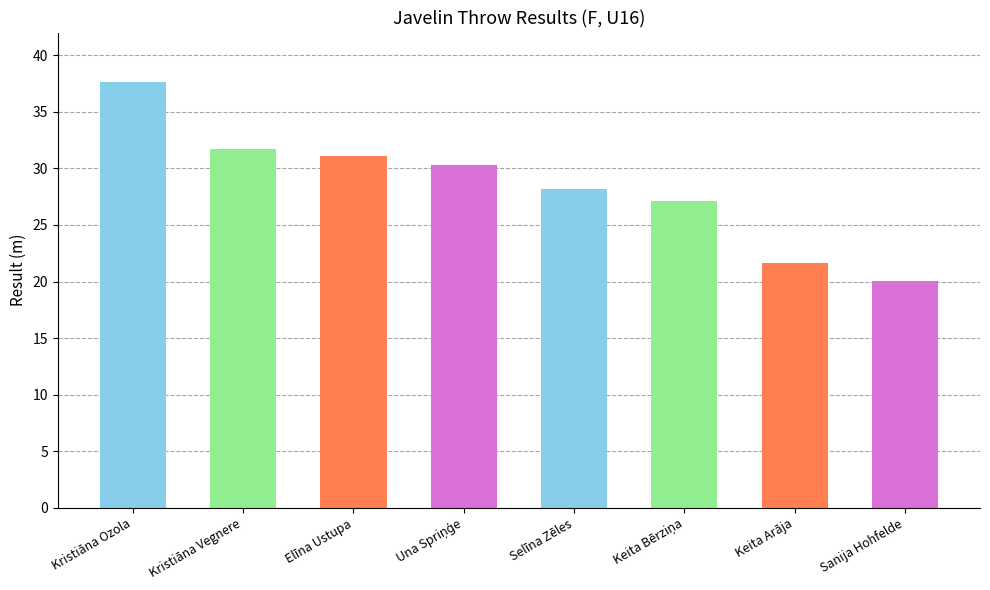

How many values are below 30?

4